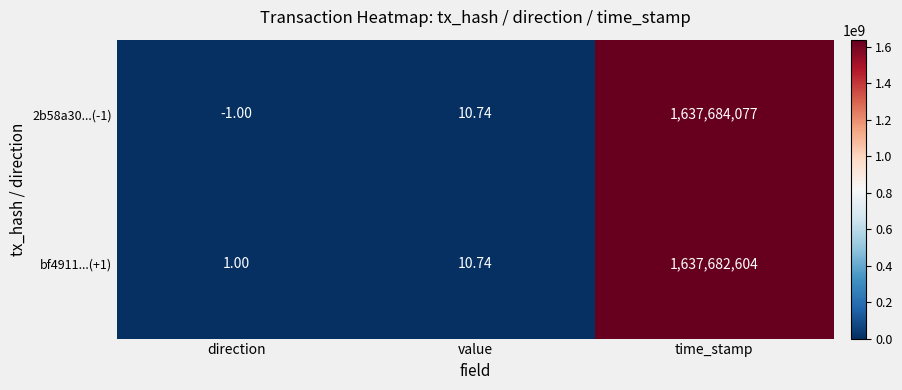

Which series changed the most between direction and value?

2b58a30...(-1)